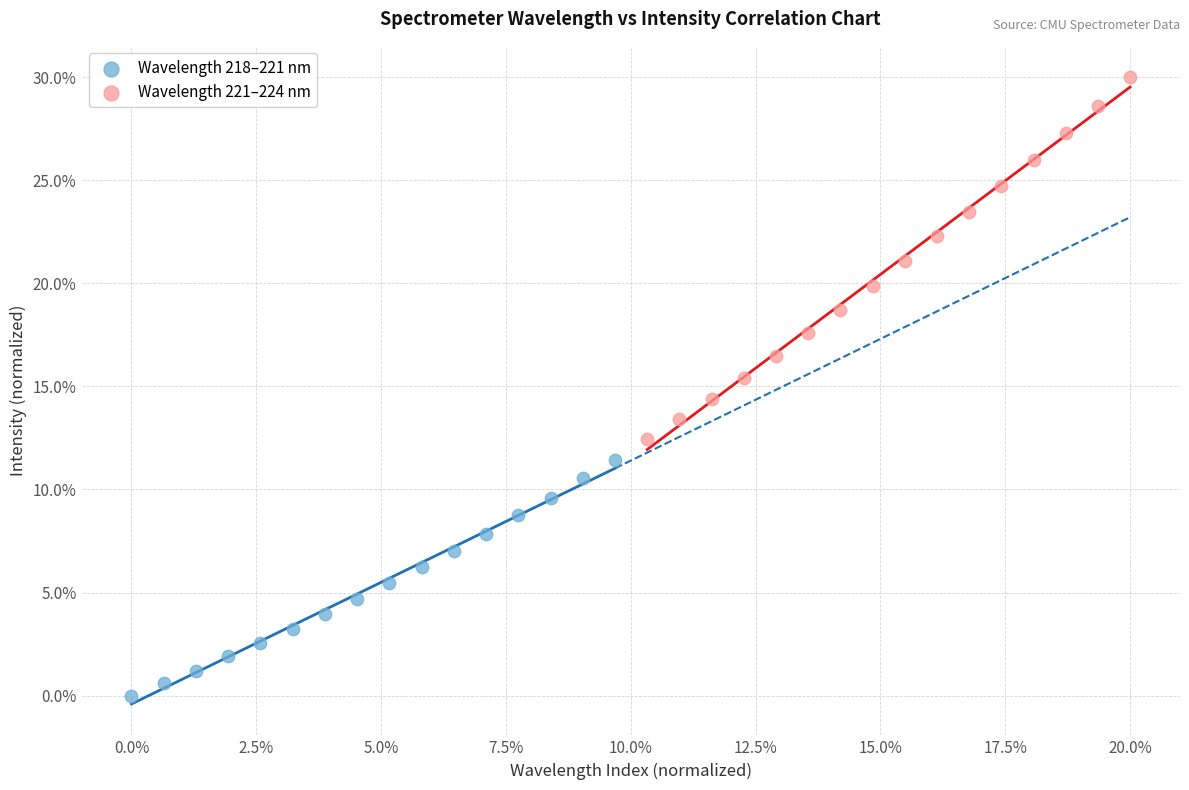

Which series contains the lowest Y value?

Wavelength 218–221 nm